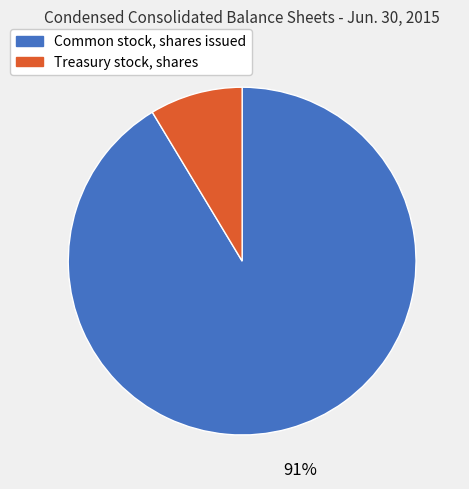

Between Common stock, shares issued and Treasury stock, shares, which is larger?

Common stock, shares issued